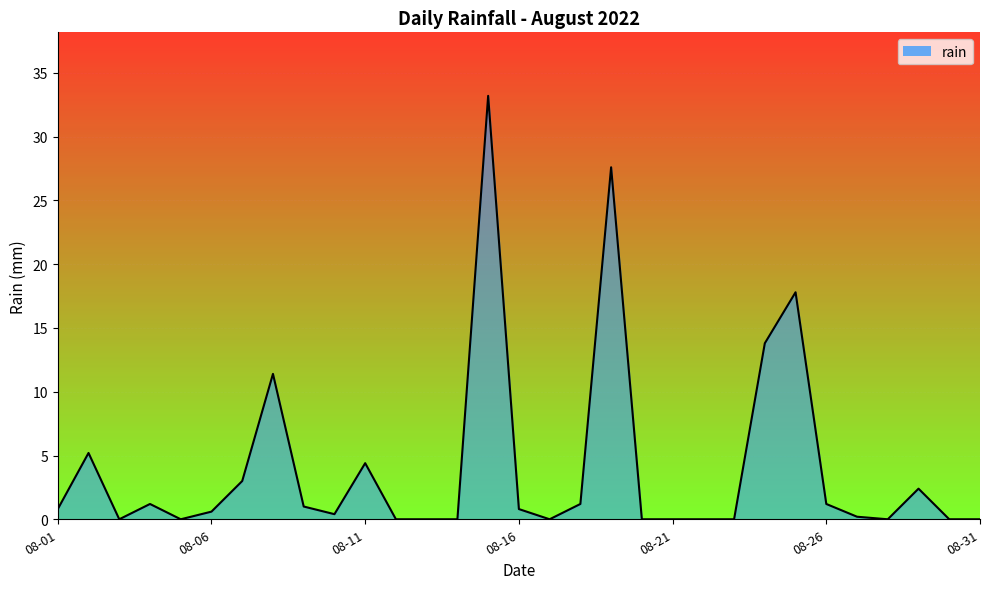

What is the difference between the maximum and minimum values?

33.2